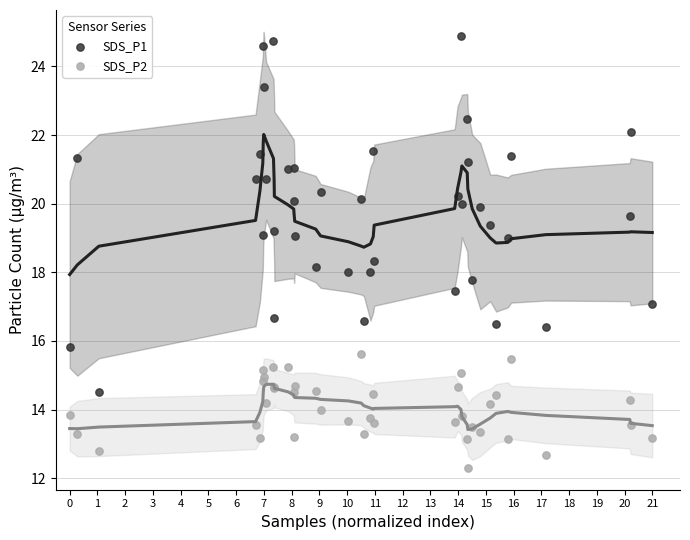

Which series contains the highest Y value?

SDS_P1